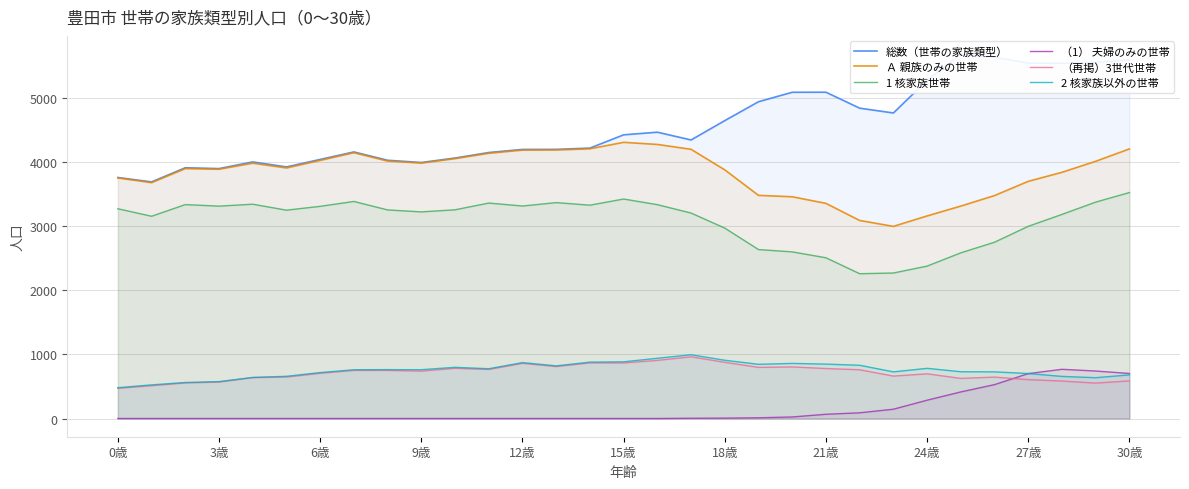

How many lines are shown in the chart?

6